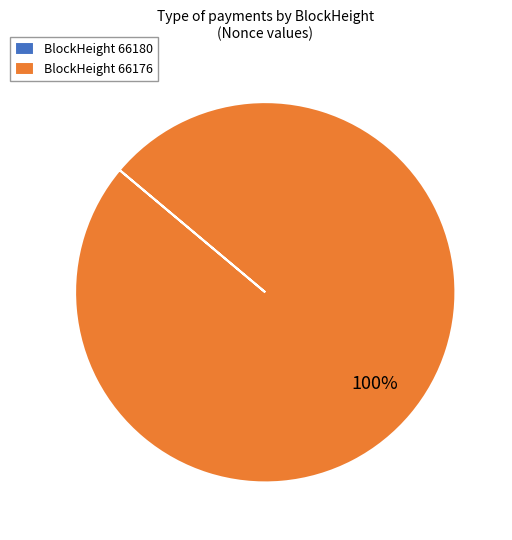

Is there a majority slice in this chart?

Yes